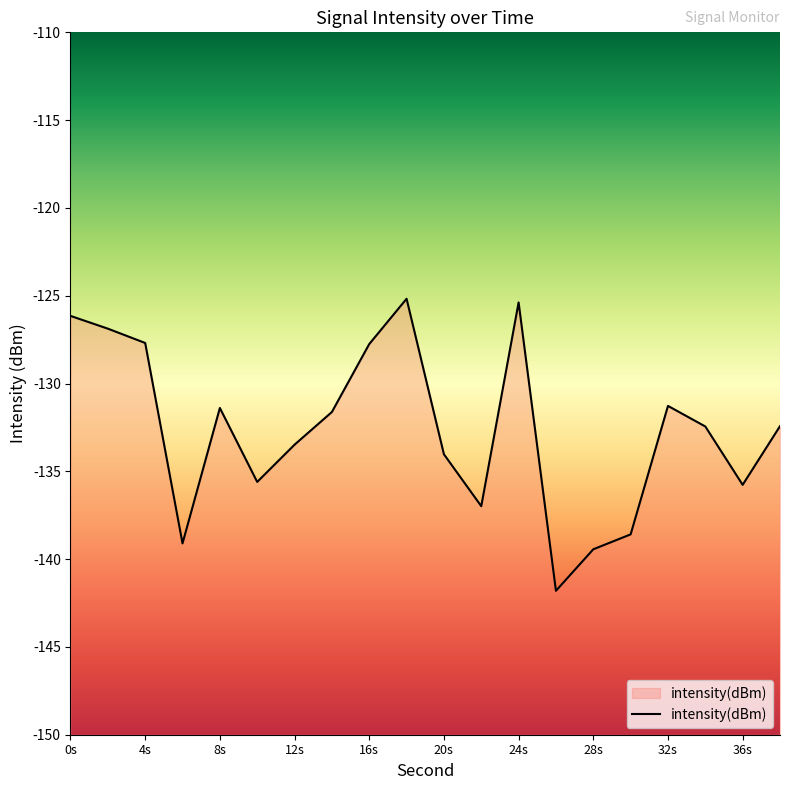

At which category does the data reach its first local valley?

6